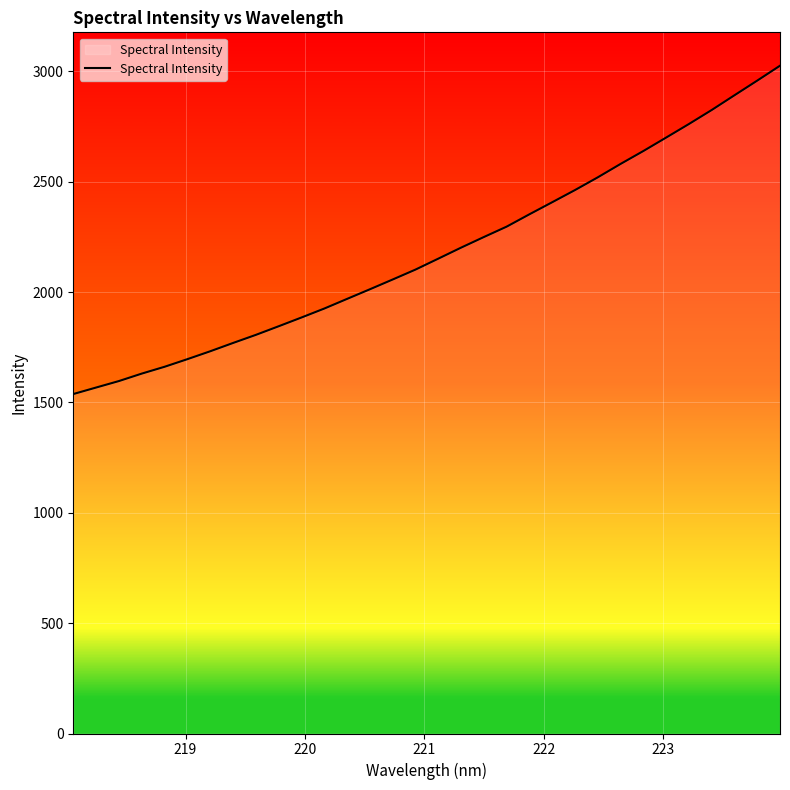

How many lines are shown in the chart?

1